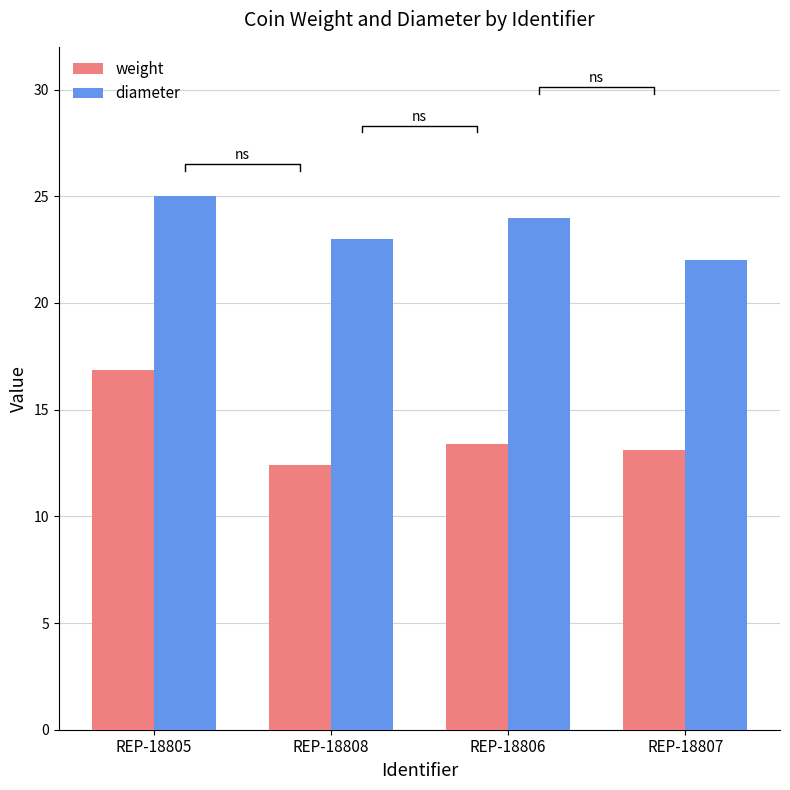

What is the average value of the diameter series?

23.5